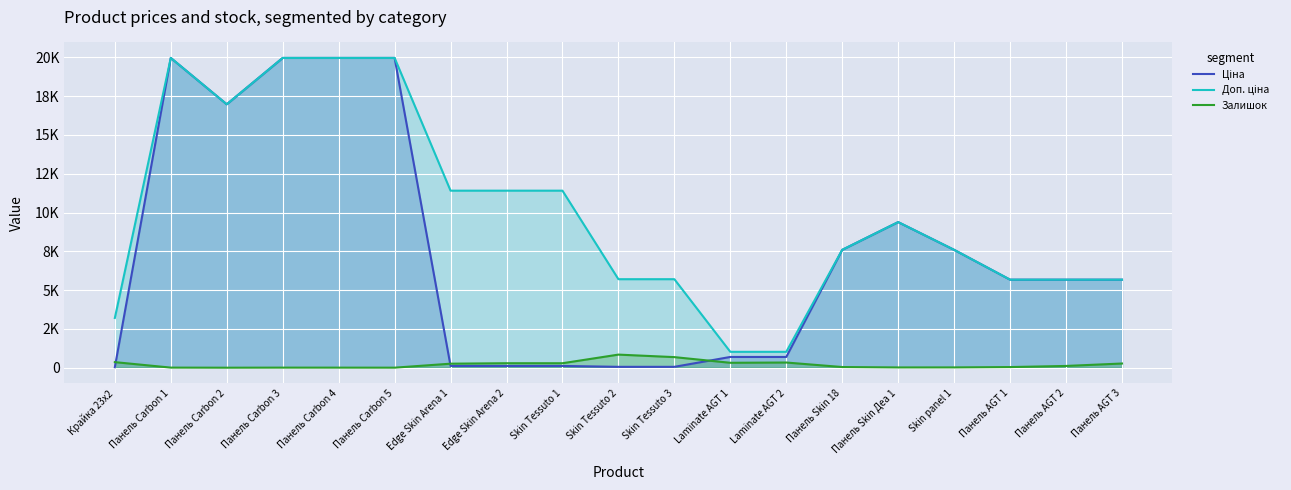

Reading left to right, list all the values displayed in this chart.

Ціна: 32.0	19964.2	16976.3	19964.2	19964.2	19964.2	114.1	114.1	114.1	57.0	57.0	693.7	693.7	7596.5	9384.0	7596.5	5673.8	5673.8	5673.8
Доп. ціна: 3205.0	19964.2	16976.3	19964.2	19964.2	19964.2	11410.0	11410.0	11410.0	5705.0	5705.0	1024.6	1024.6	7596.5	9384.0	7596.5	5673.8	5673.8	5673.8
Залишок: 360.0	7.0	1.0	6.0	5.0	3.0	260.0	290.0	289.0	845.0	683.0	318.0	335.0	44.0	18.0	20.0	42.0	114.0	271.0